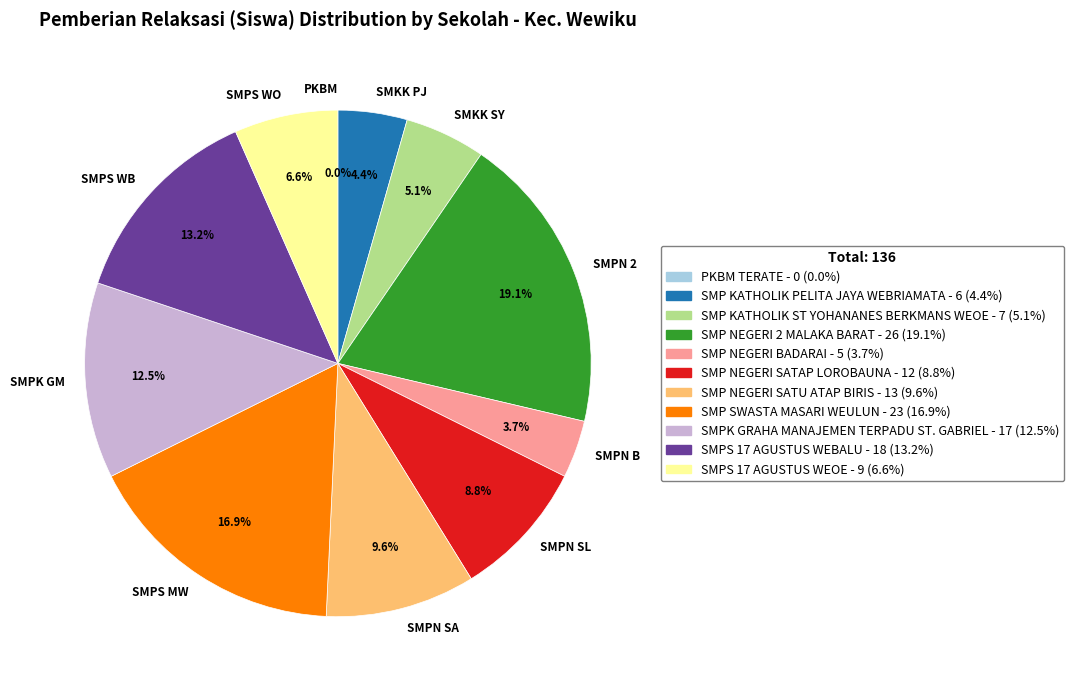

Is the sum of SMP NEGERI SATAP LOROBAUNA and SMPK GRAHA MANAJEMEN TERPADU ST. GABRIEL greater than half?

No